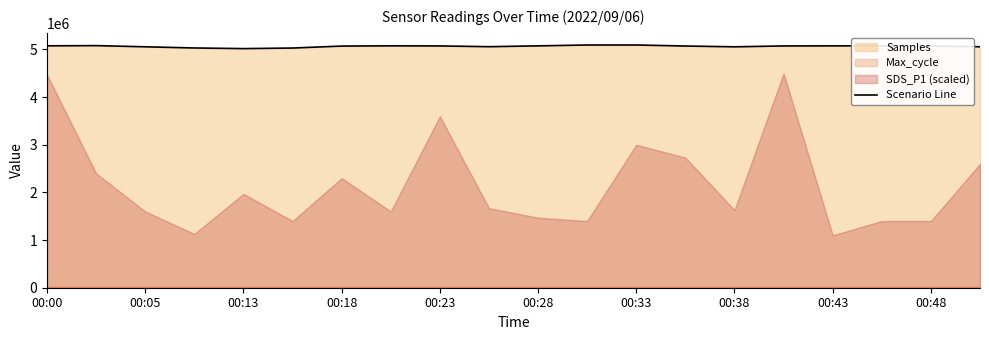

Is it true that Scenario Line equals 8473209 at 00:00?

False